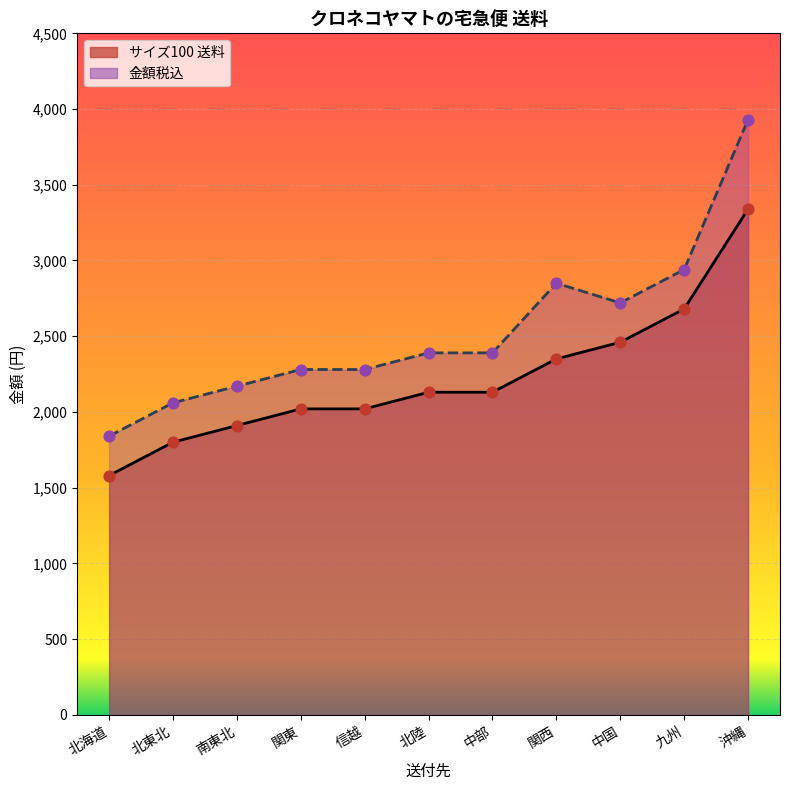

Which series has the widest spread of Y values?

金額税込